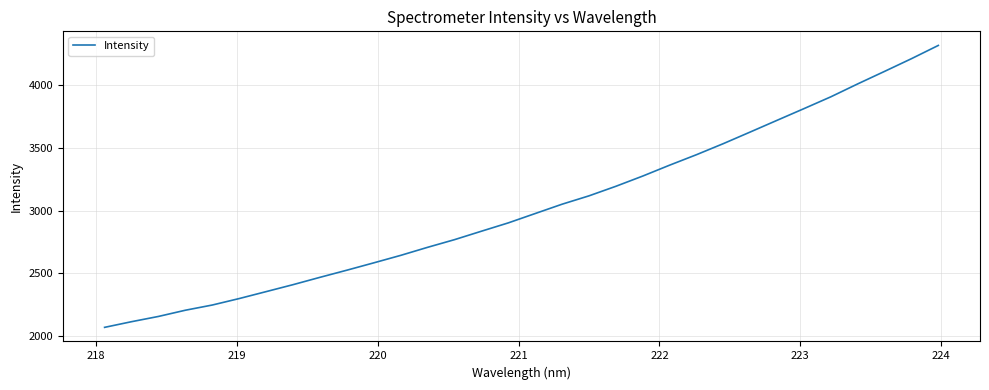

What is the difference between the maximum and minimum values?

2254.2